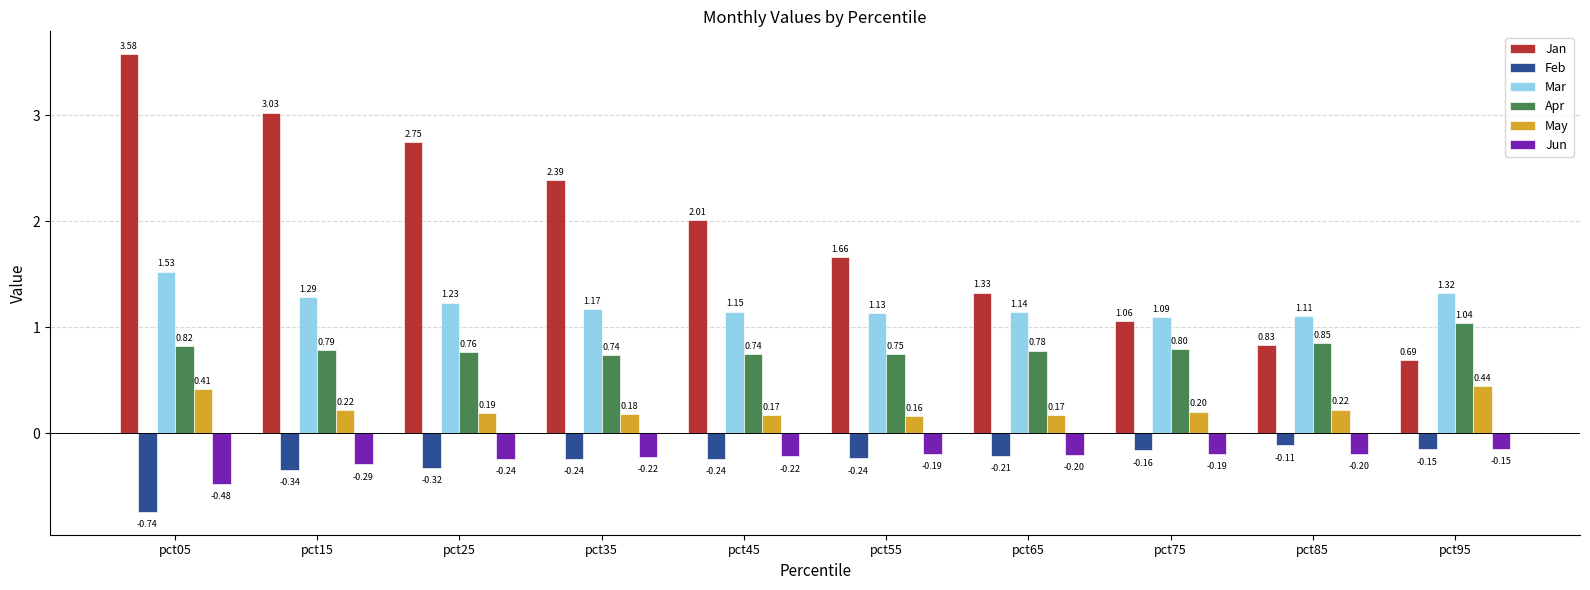

Which series has the largest total across all categories?

Jan